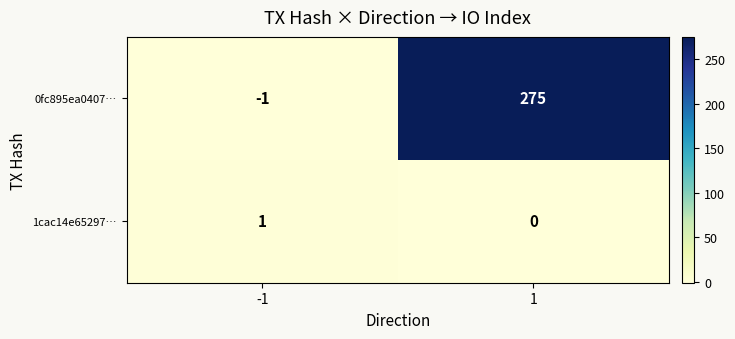

What is the total value across all series at 1?

275